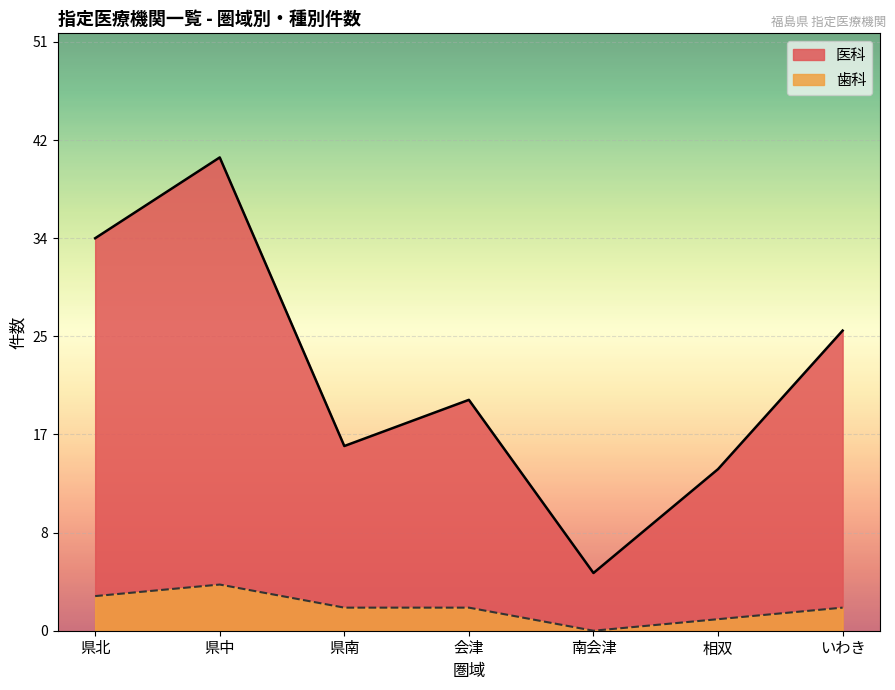

The 県北 series shows 23 at 2022-04. True or false?

False